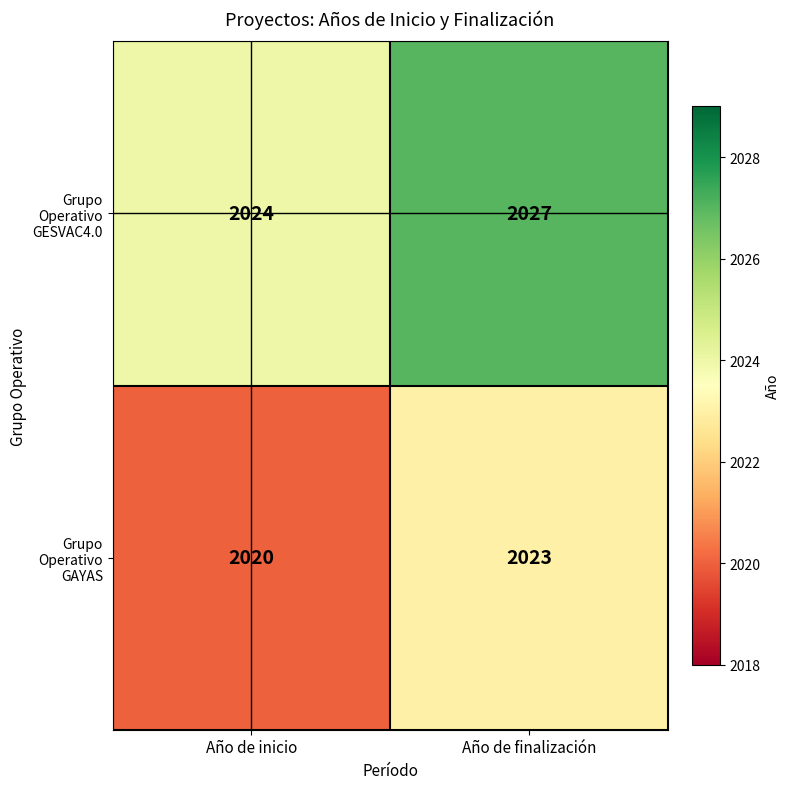

What is the total value across all series at Año de inicio?

4044